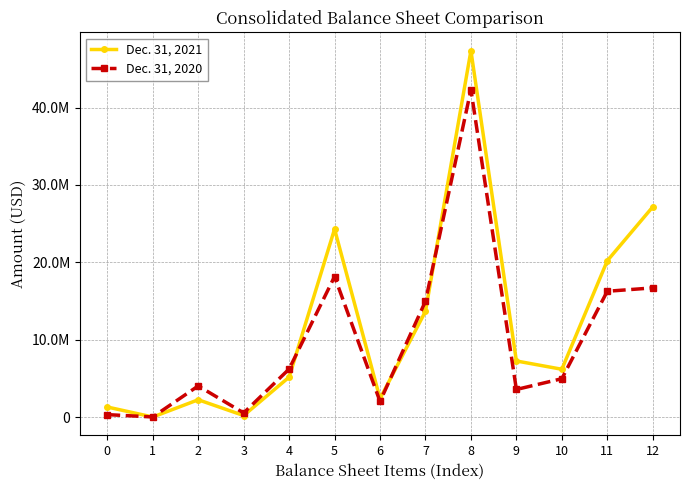

The Dec. 31, 2021 series shows 1579529 at 10. True or false?

False